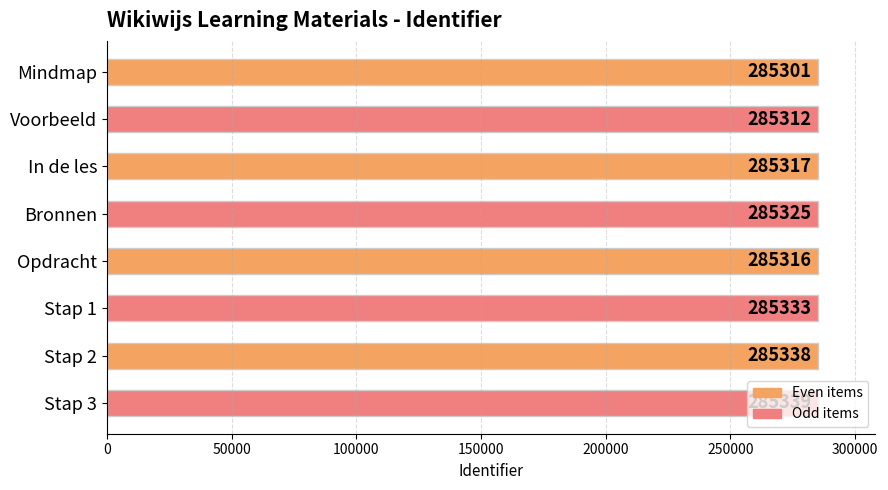

What is the minimum value shown in the chart?

285301